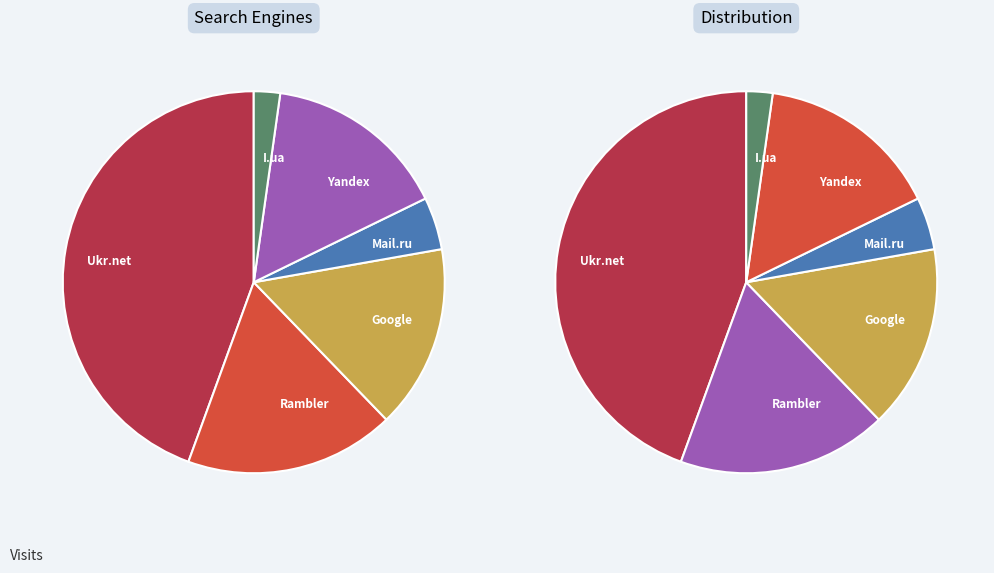

To the nearest percent, what portion does Rambler represent?

18%